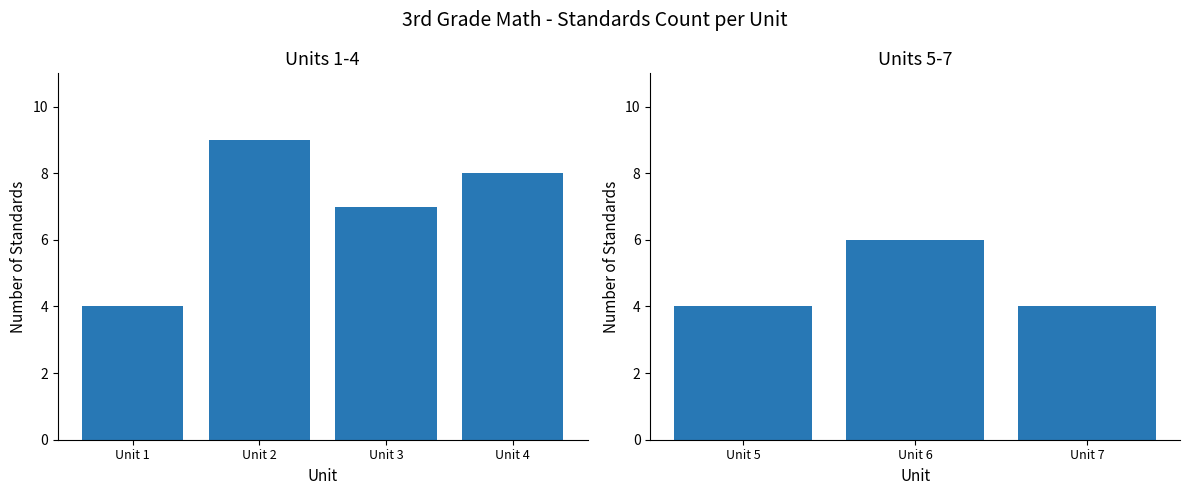

Does the chart contain any negative values?

No